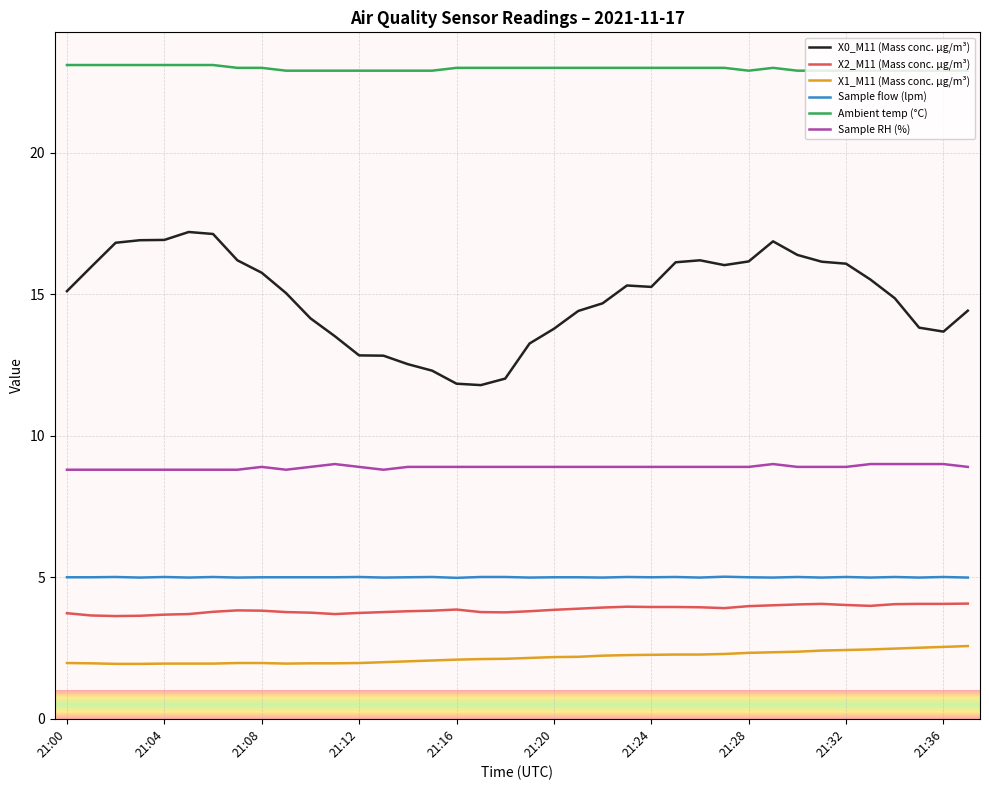

Which series has the largest total across all categories?

Ambient temp (°C)